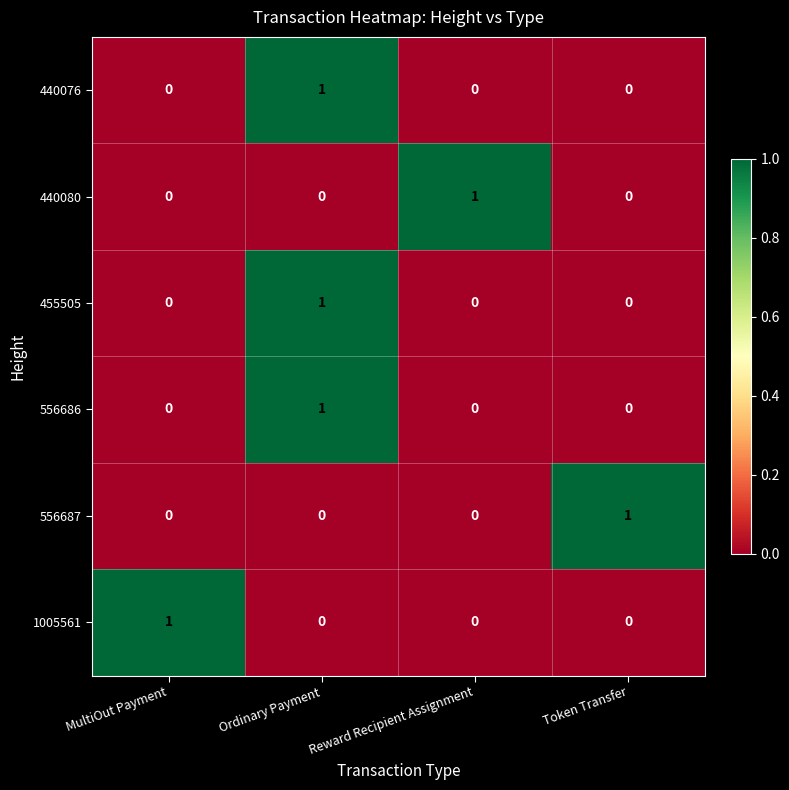

Is it true that 455505 equals 0 at Reward Recipient Assignment?

True